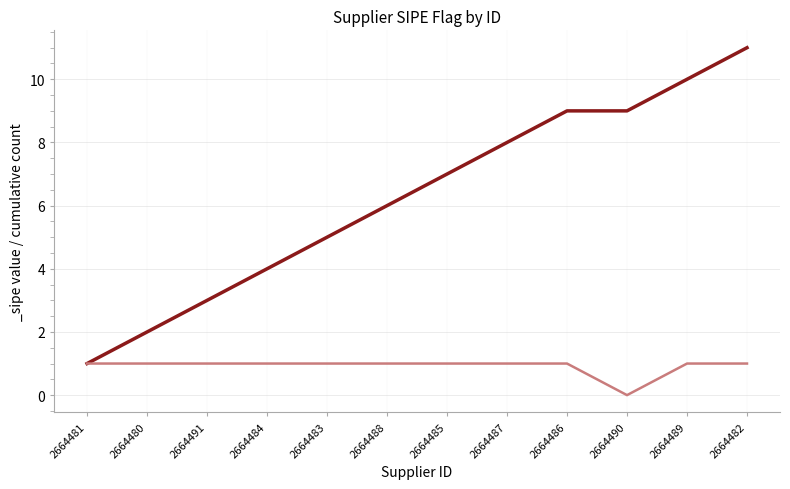

Where is the first local minimum?

2664490